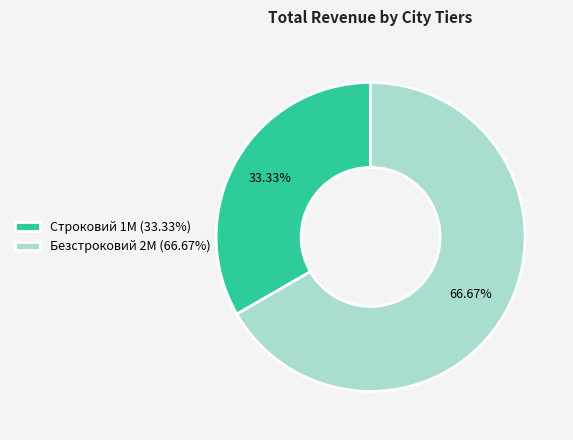

What is the majority slice?

Безстроковий